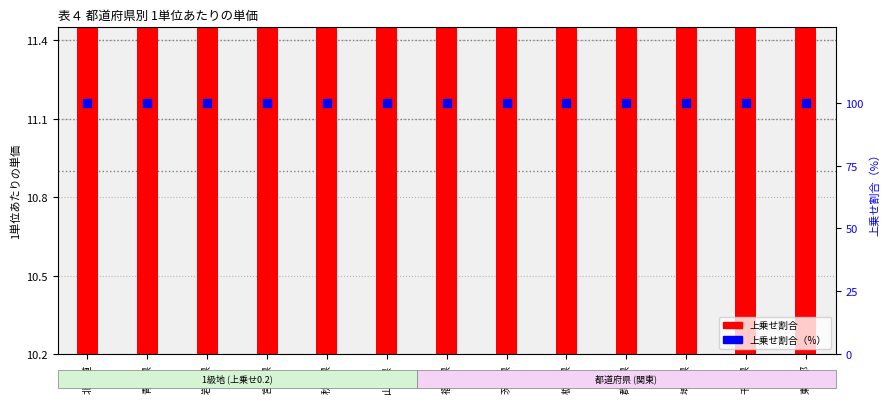

Which series reaches the maximum Y coordinate?

上乗せ割合（%）